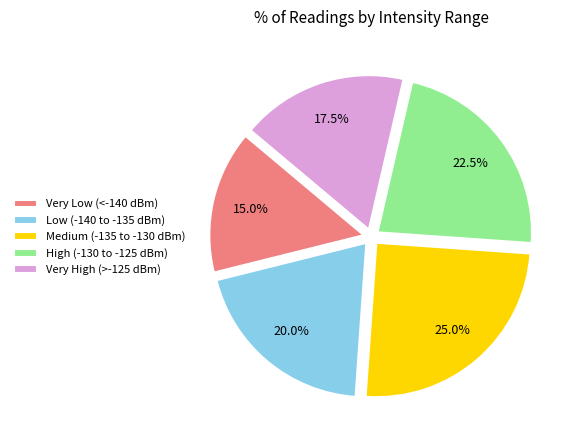

Which has a higher value, High (-130 to -125 dBm) or Very Low (<-140 dBm)?

High (-130 to -125 dBm)